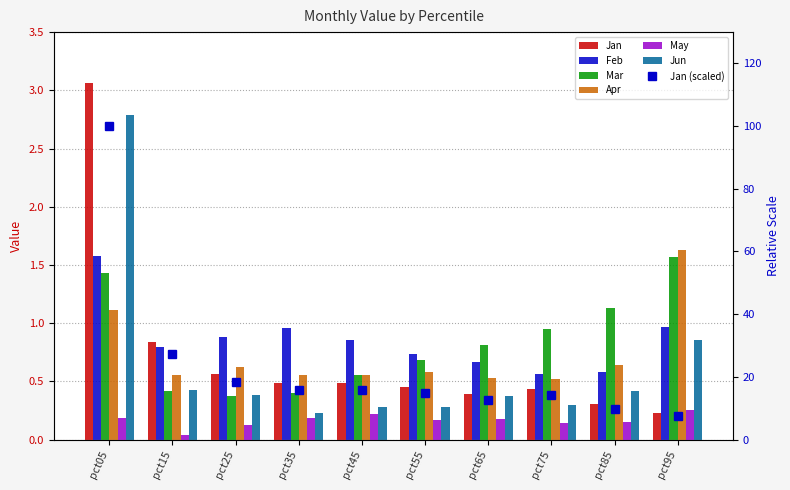

Reading left to right, transcribe all the data shown in this chart.

Jan: pct05=100.0	pct15=27.2	pct25=18.3	pct35=15.7	pct45=15.7	pct55=14.8	pct65=12.7	pct75=14.3	pct85=9.9	pct95=7.5
Feb: pct05=1.6	pct15=0.8	pct25=0.9	pct35=1.0	pct45=0.9	pct55=0.7	pct65=0.7	pct75=0.6	pct85=0.6	pct95=1.0
Mar: pct05=1.4	pct15=0.4	pct25=0.4	pct35=0.4	pct45=0.6	pct55=0.7	pct65=0.8	pct75=1.0	pct85=1.1	pct95=1.6
Apr: pct05=1.1	pct15=0.6	pct25=0.6	pct35=0.6	pct45=0.6	pct55=0.6	pct65=0.5	pct75=0.5	pct85=0.6	pct95=1.6
May: pct05=0.2	pct15=0.0	pct25=0.1	pct35=0.2	pct45=0.2	pct55=0.2	pct65=0.2	pct75=0.1	pct85=0.1	pct95=0.3
Jun: pct05=2.8	pct15=0.4	pct25=0.4	pct35=0.2	pct45=0.3	pct55=0.3	pct65=0.4	pct75=0.3	pct85=0.4	pct95=0.9